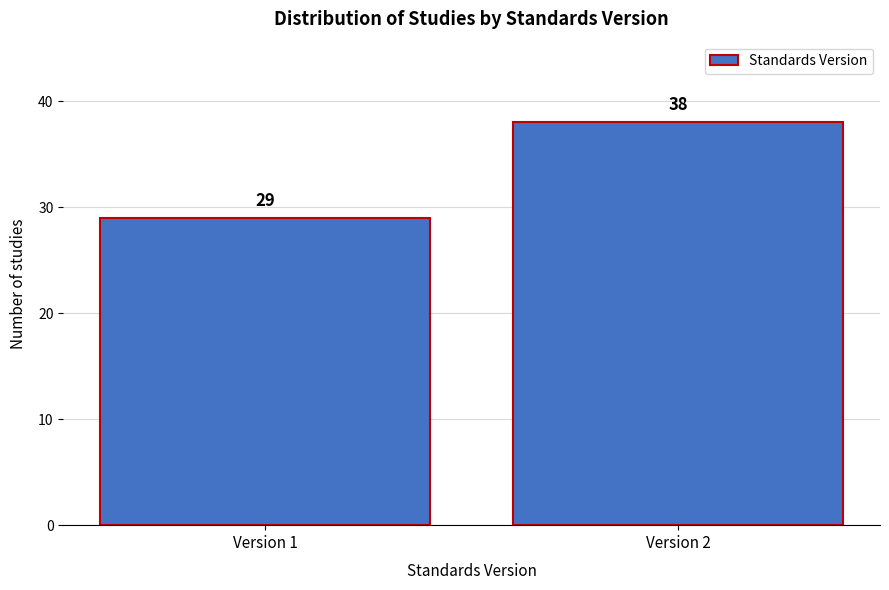

Reading right to left, list all the values displayed in this chart.

38	29